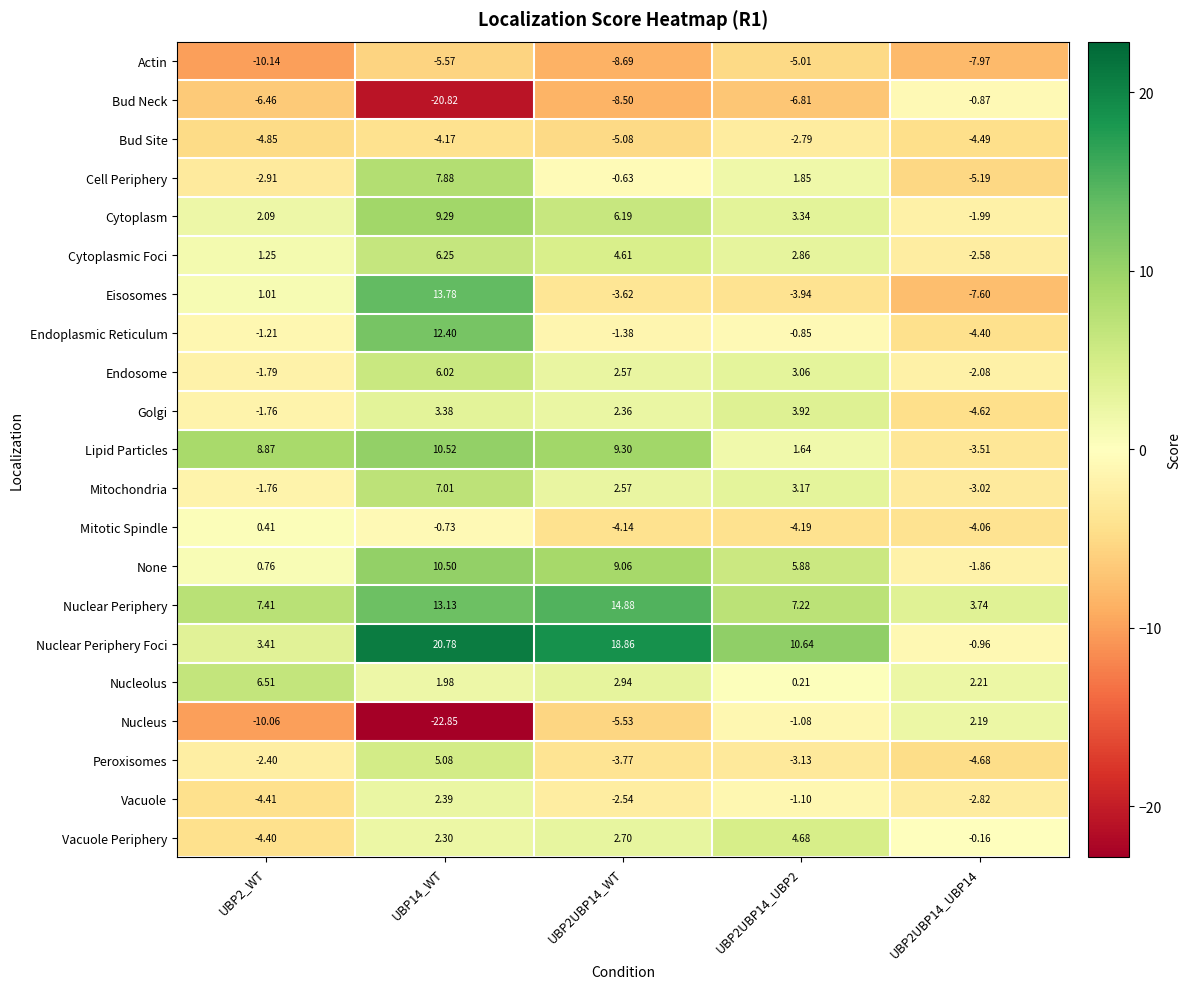

Is the value of Peroxisomes at UBP2UBP14_WT greater than the value of Endoplasmic Reticulum at UBP2UBP14_WT?

No